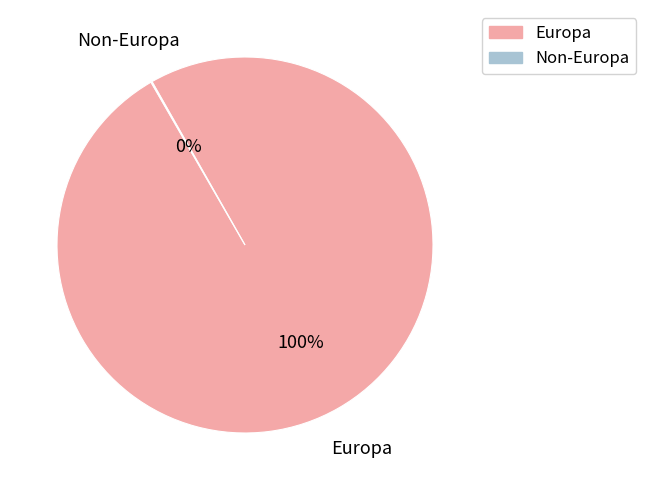

To the nearest percent, what is the difference between the largest and smallest slice percentages?

100%